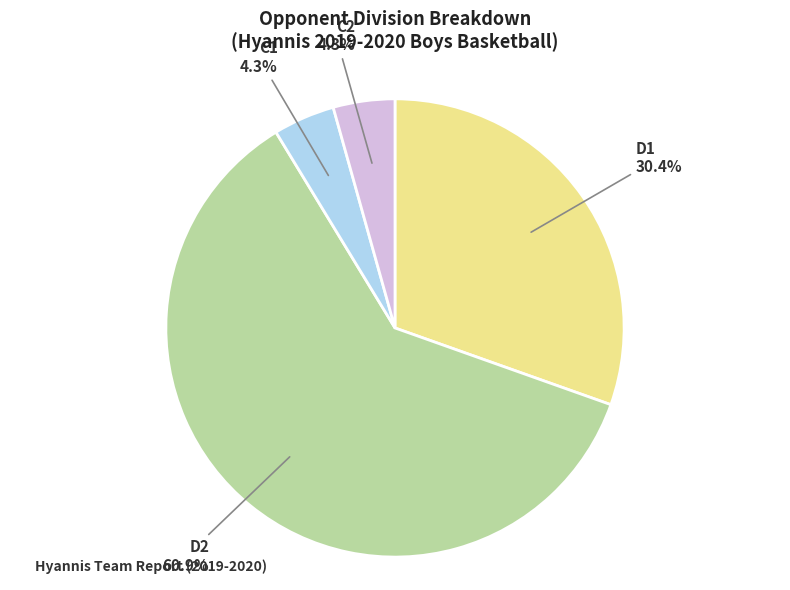

Count the number of slices in the pie.

4